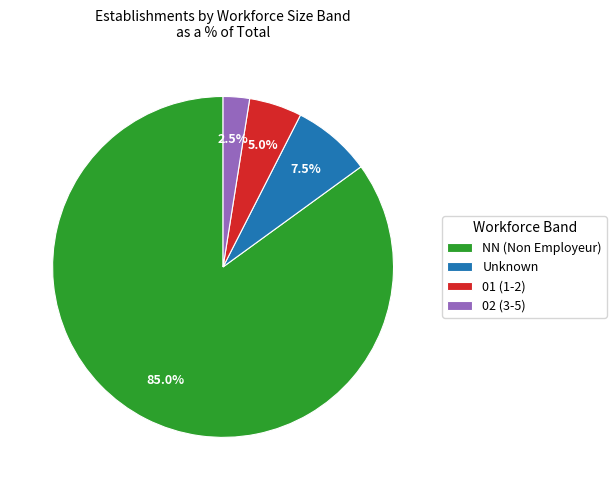

Combined, do Unknown and 01 (1-2) account for over 50%?

No